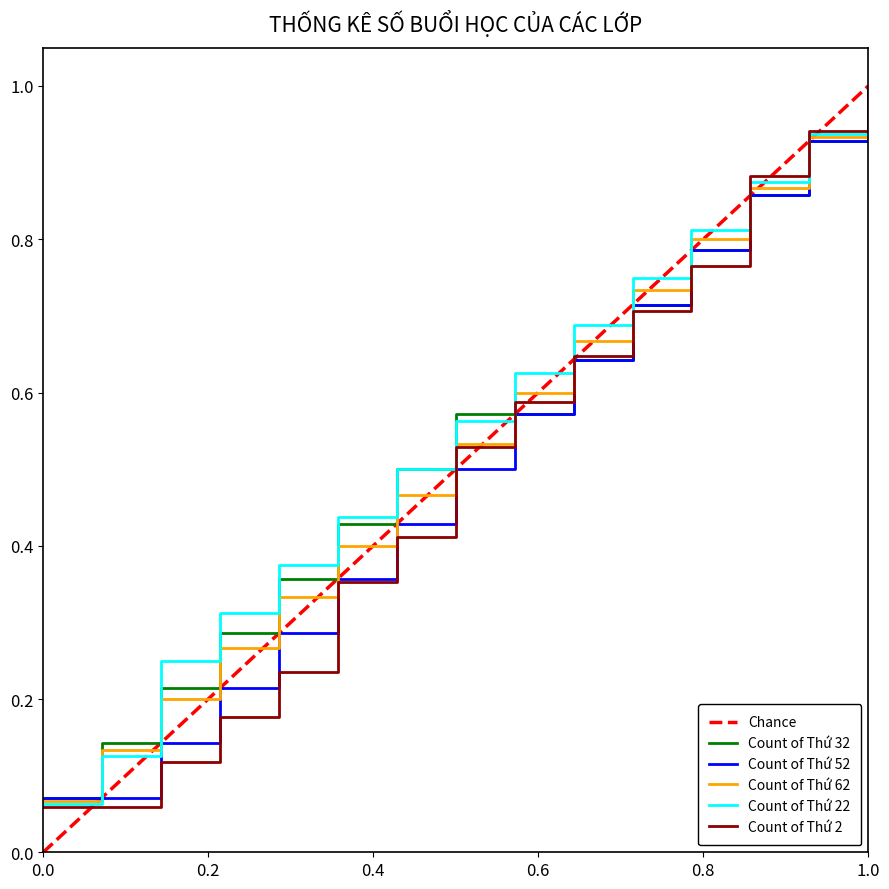

What are all the series names shown in the legend?

Chance, Count of Thứ 32, Count of Thứ 52, Count of Thứ 62, Count of Thứ 22, Count of Thứ 2